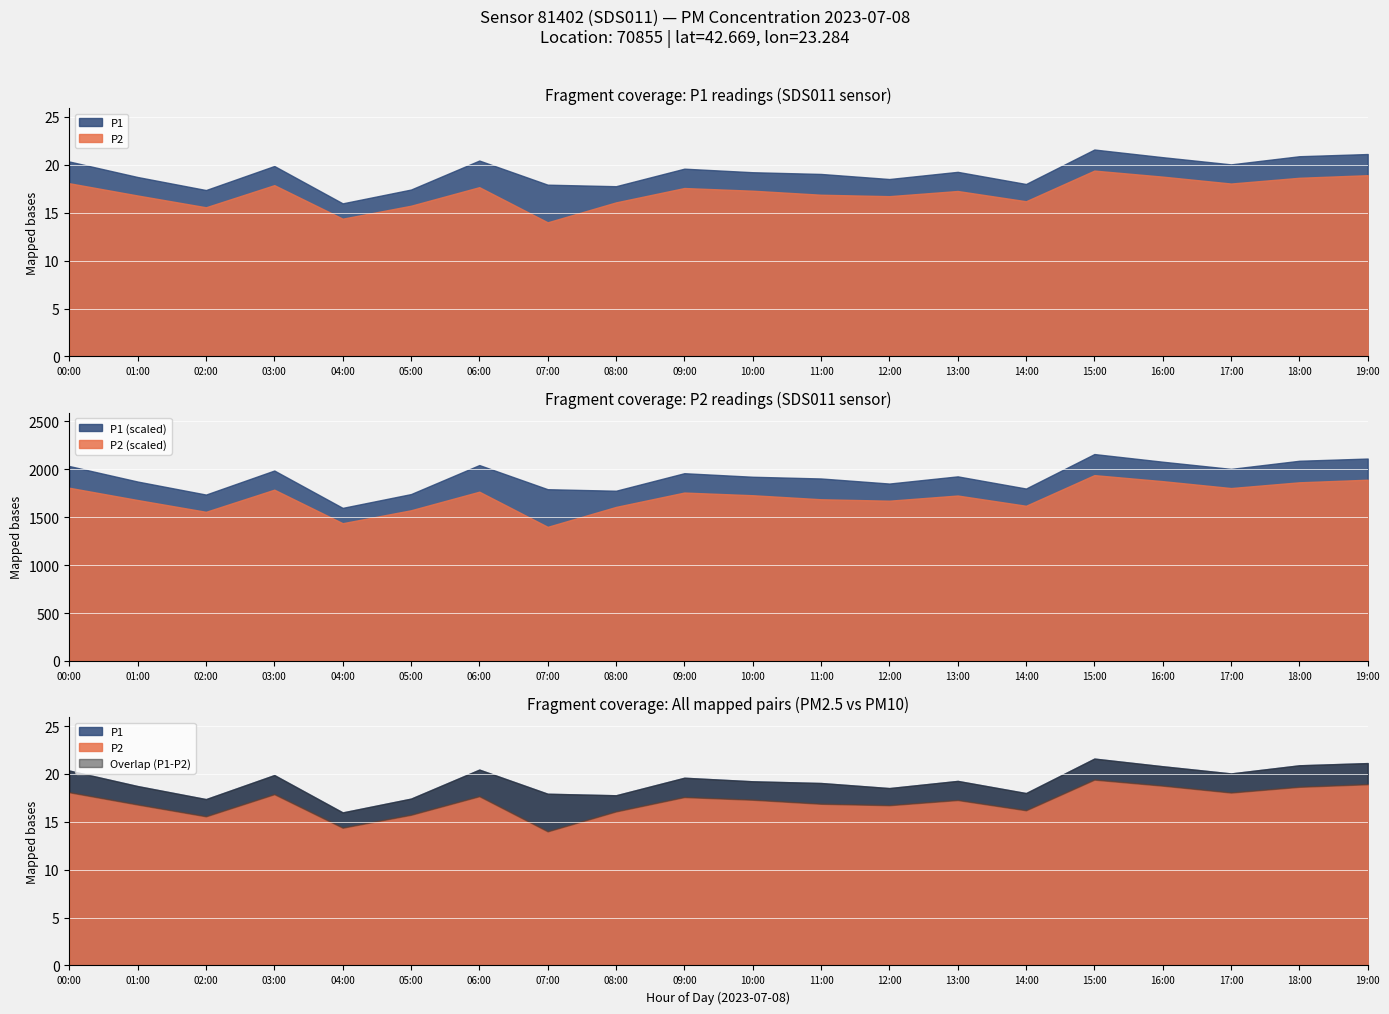

Reading right to left, transcribe all the data shown in this chart.

P1: 21.1	20.9	20.1	20.8	21.6	18.0	19.3	18.5	19.1	19.2	19.6	17.8	17.9	20.4	17.4	16.0	19.9	17.4	18.7	20.4
P2: 18.9	18.6	18.1	18.8	19.4	16.2	17.3	16.7	16.9	17.3	17.6	16.1	14.0	17.7	15.7	14.4	17.9	15.6	16.8	18.1